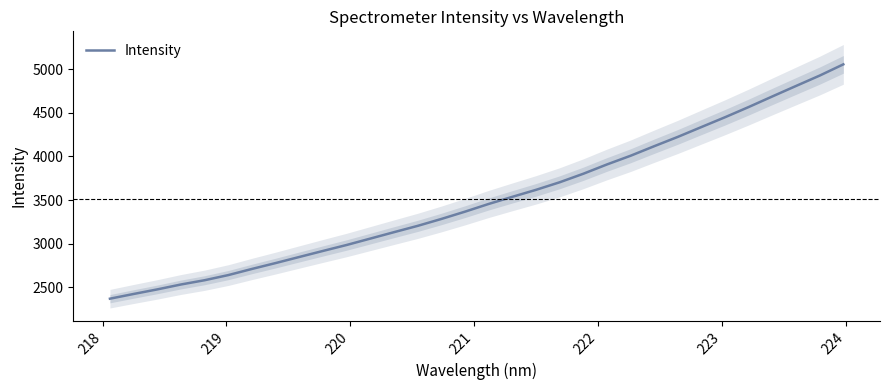

What is the minimum value for Intensity?

2369.1